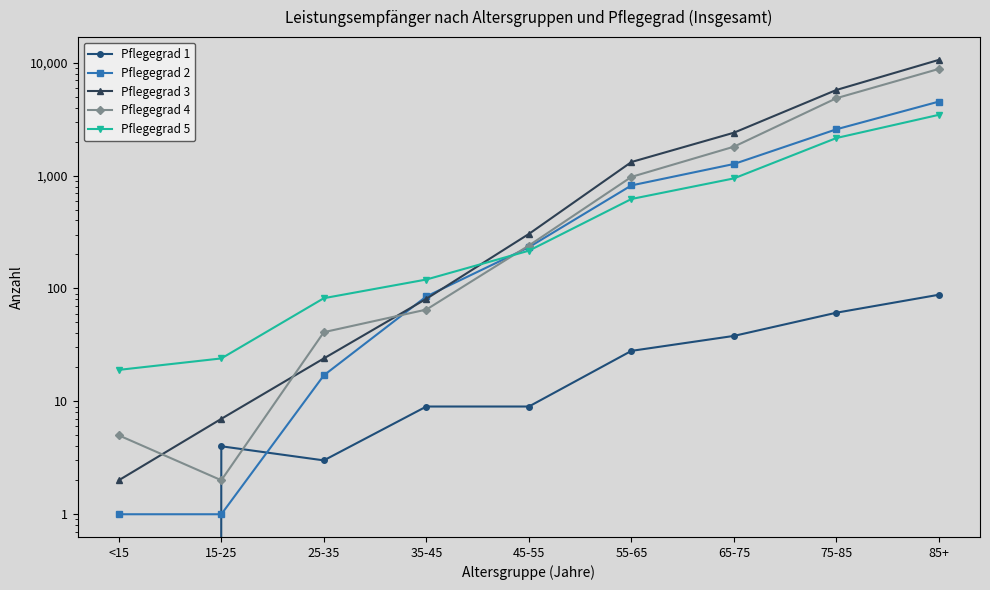

What is the difference between the second highest and second lowest values in the Pflegegrad 3 series?

5726